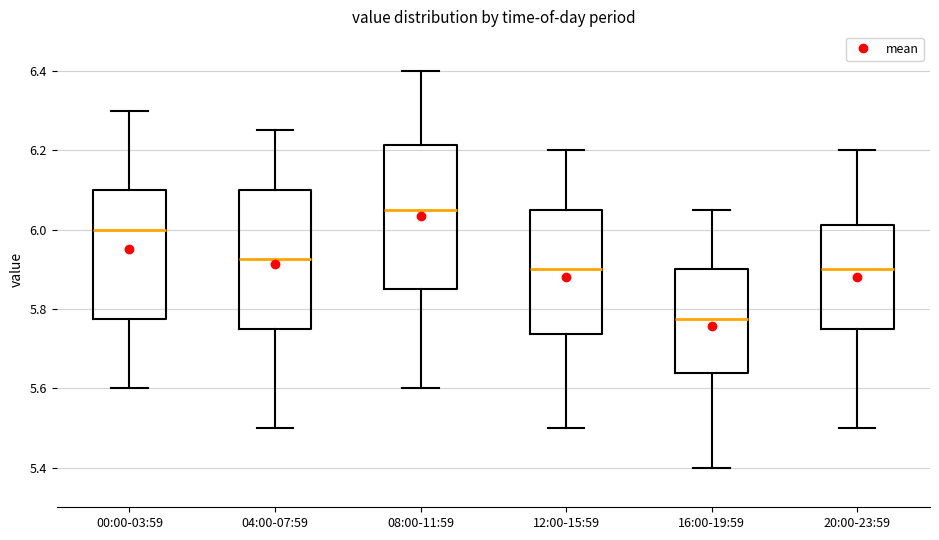

Where does the lower whisker of the box for 20:00-23:59 end on the y-axis? The values are not printed on the chart, so give them approximately, as read against the axis.

5.50